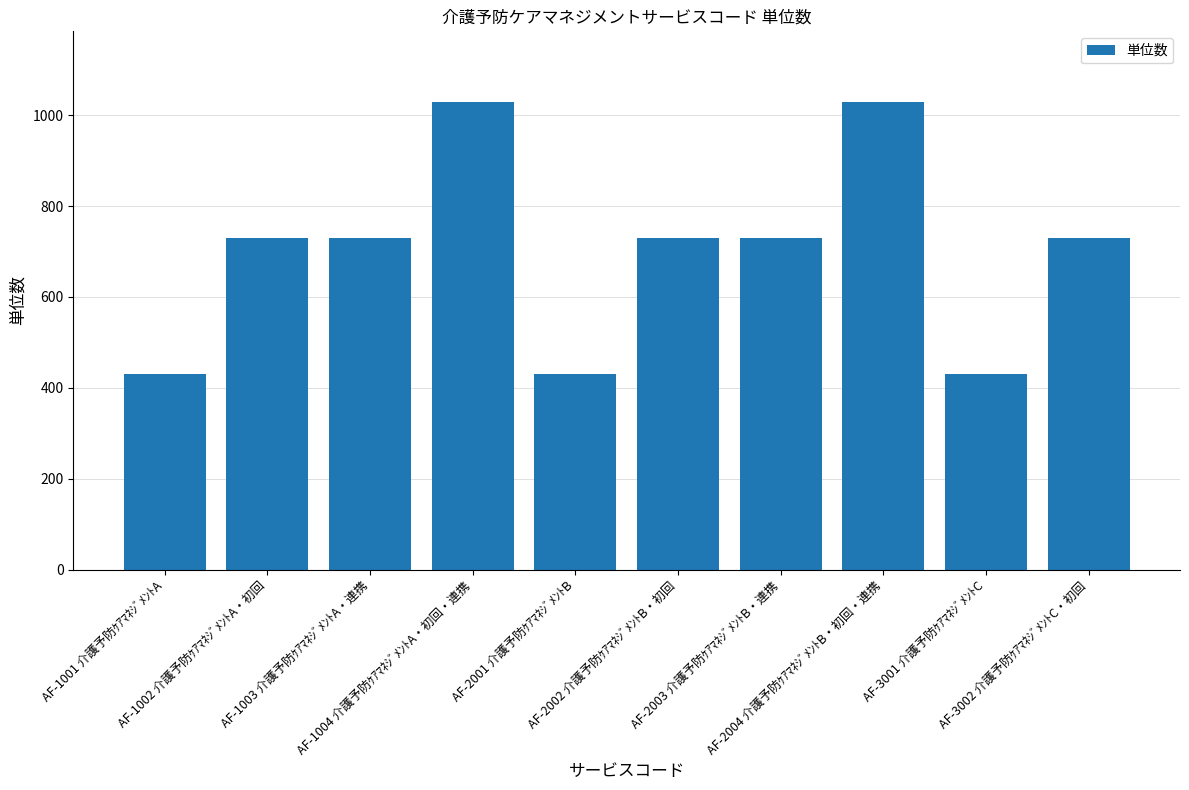

Reading right to left, list all the values displayed in this chart.

730	430	1030	730	730	430	1030	730	730	430